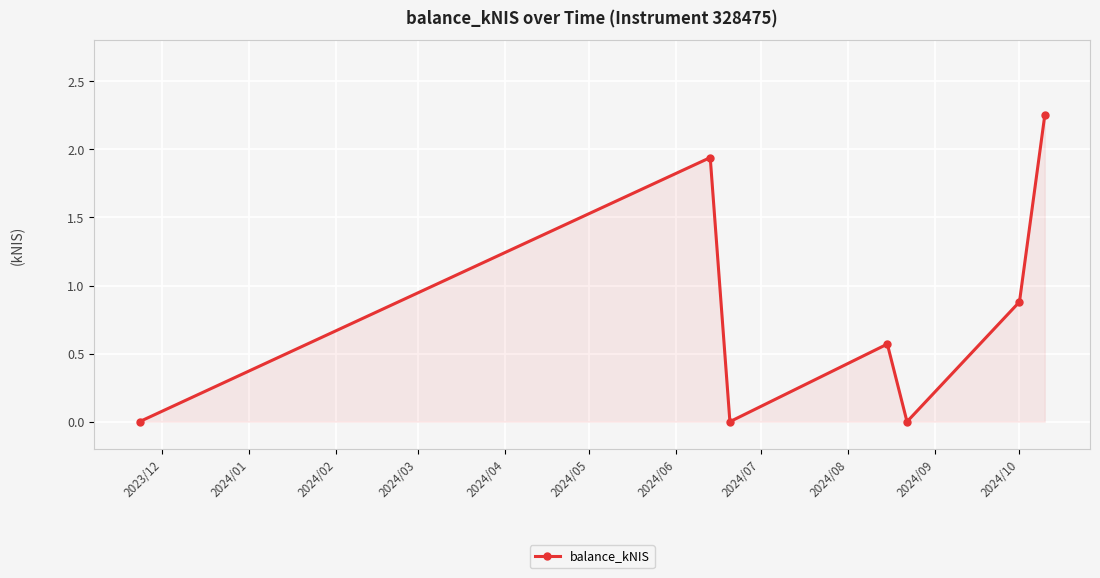

What is the sum of all values?

5.6